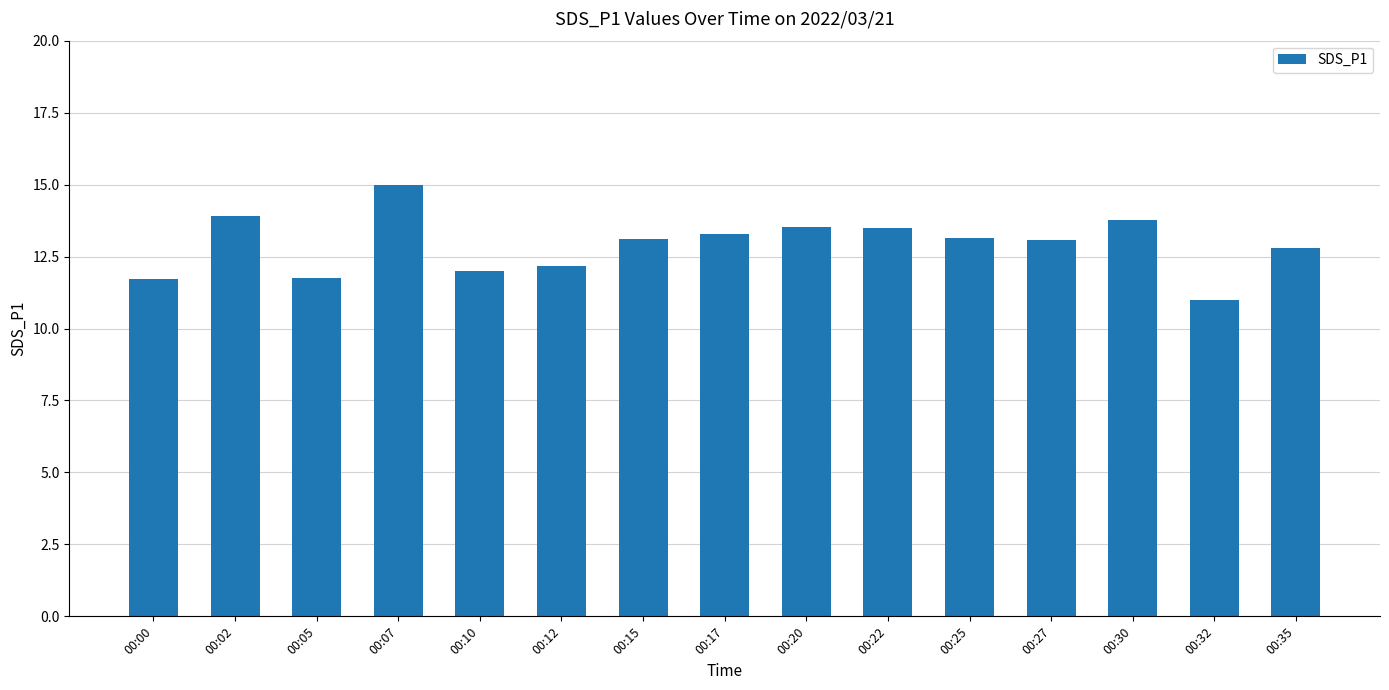

What is the change in value from 00:10 to 00:32?

-1.0